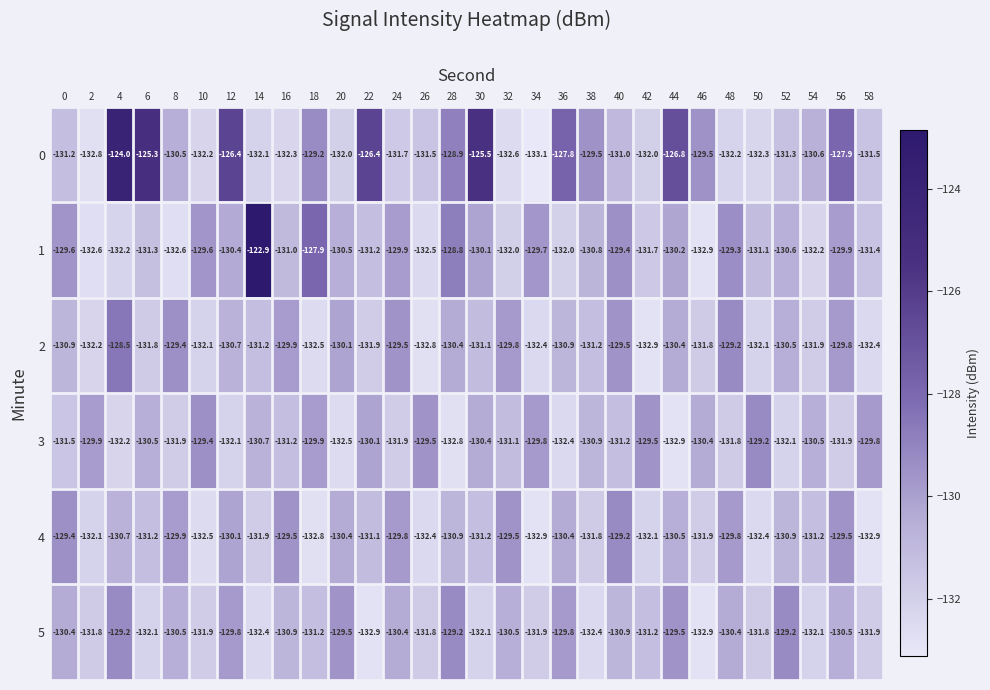

Where does the 0 series first go above -131?

4